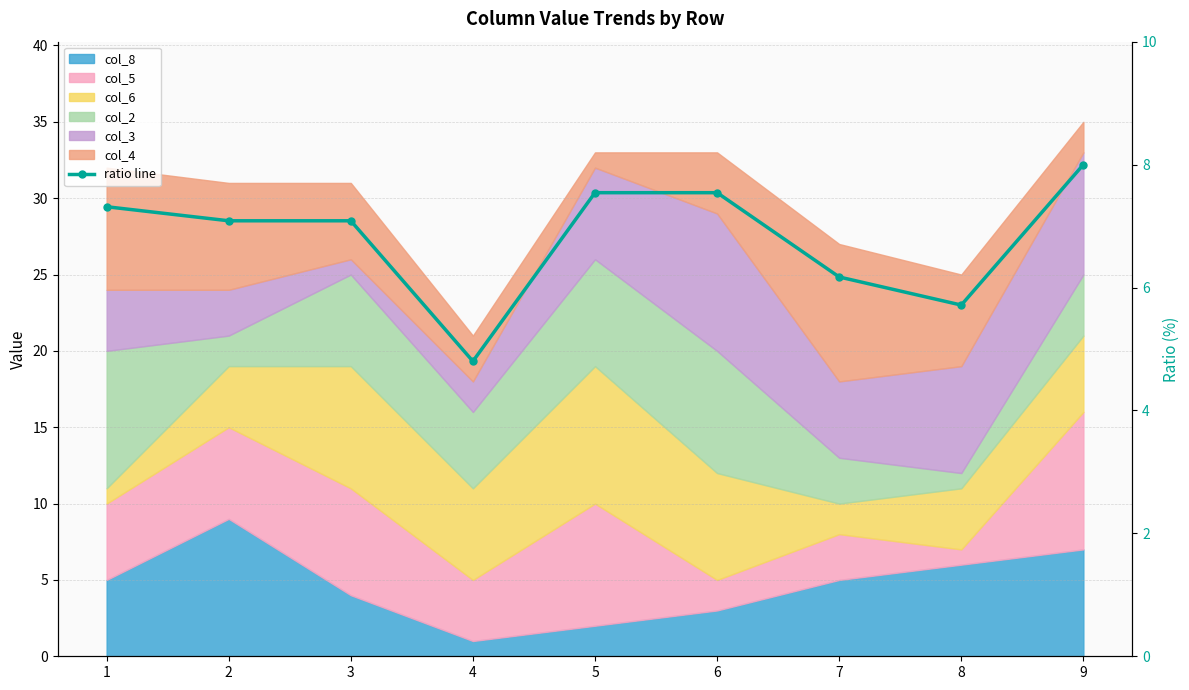

At which category does the data reach its first local valley?

4